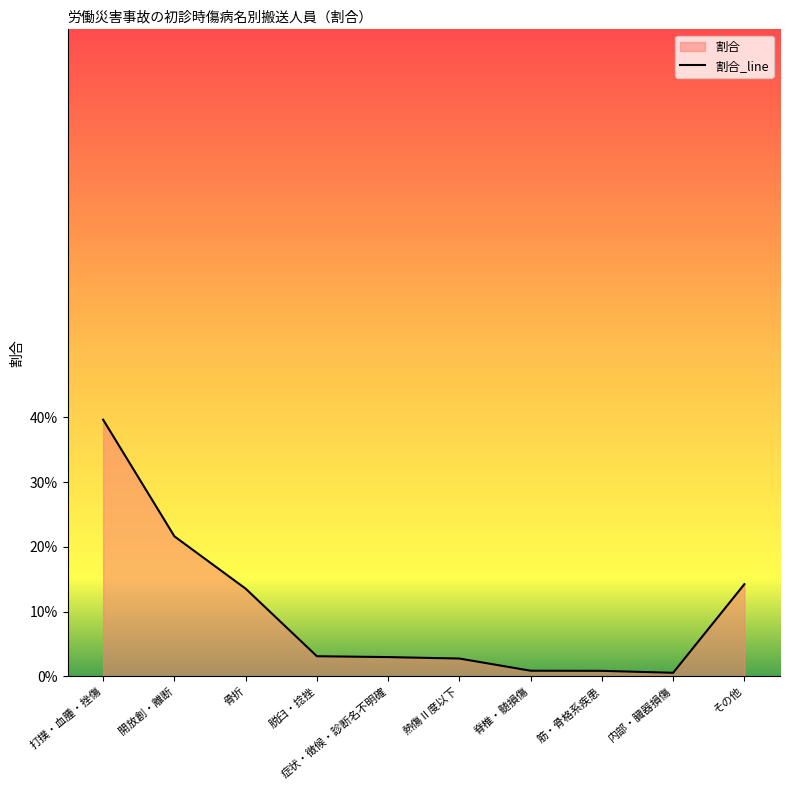

What is the difference between the second highest and minimum values?

0.2